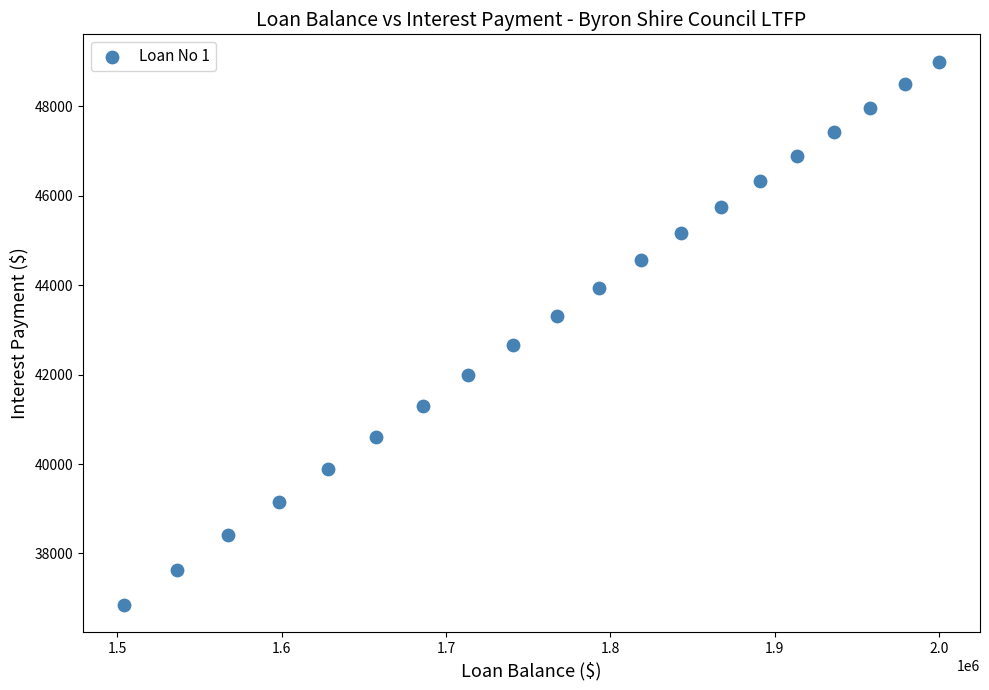

What is the range of X values (max minus min)?

496033.2